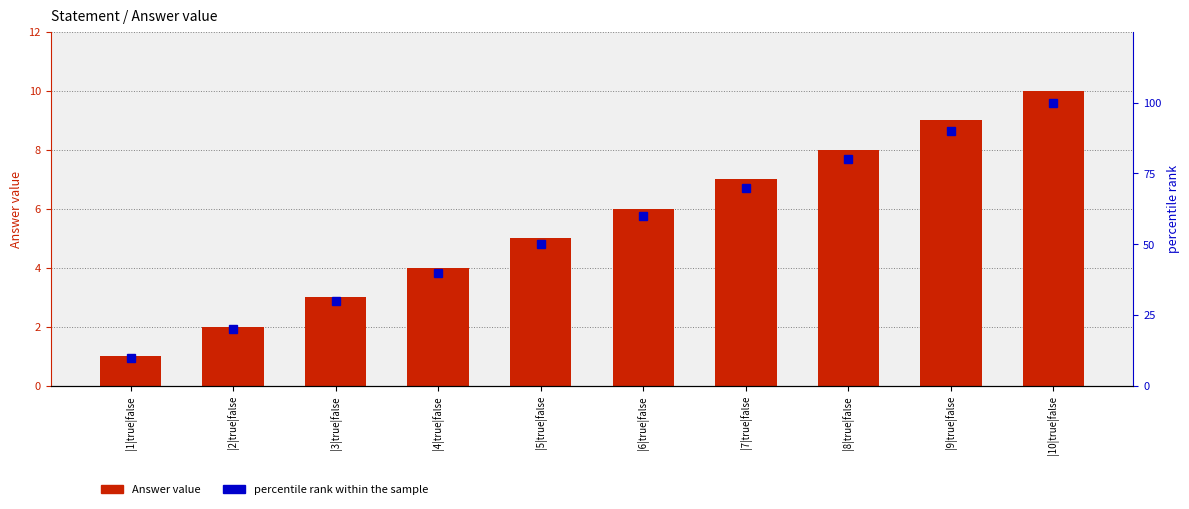

What is the sum of all Answer value values?

55